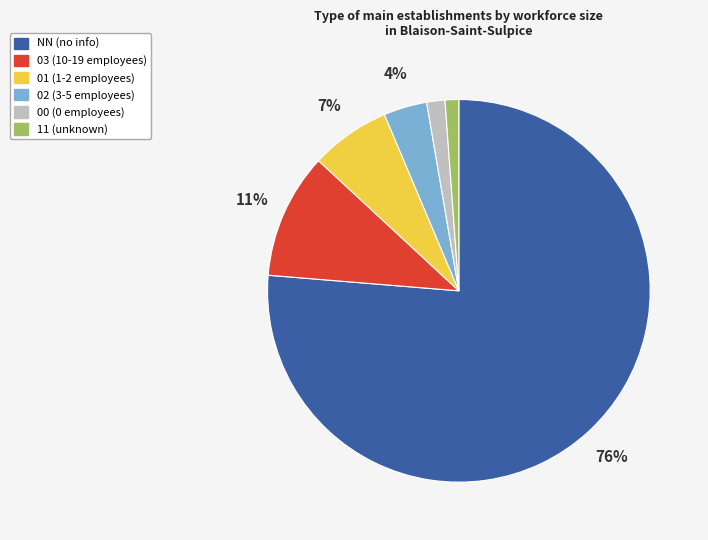

Between 02 and NN, which is larger?

NN